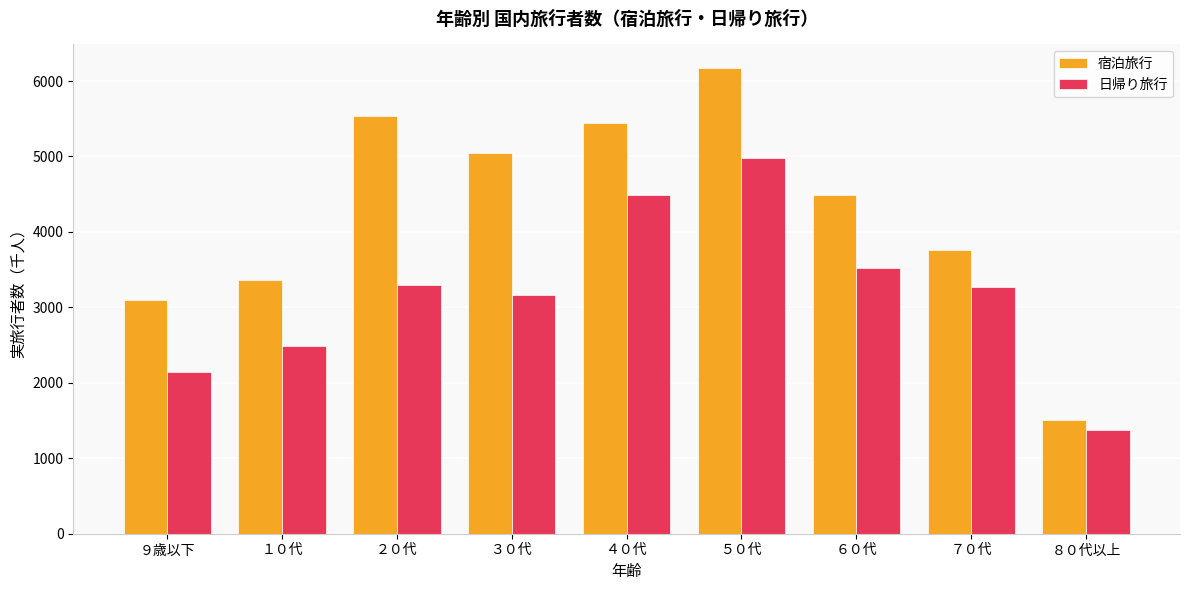

Read the 宿泊旅行 value at ８０代以上.

1501.9